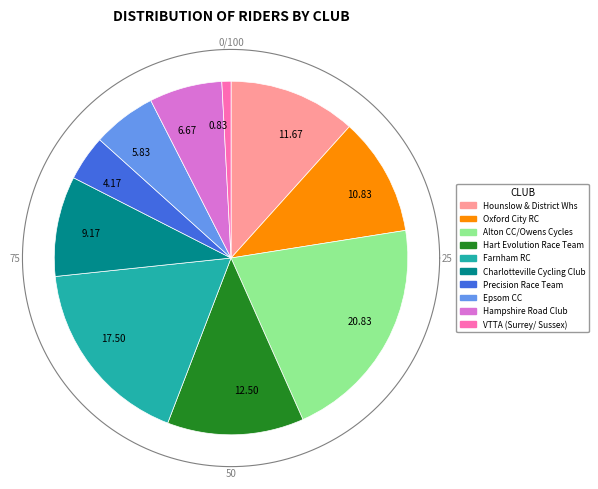

Approximately how many times larger is the value at Epsom CC compared to Hampshire Road Club?

0.9